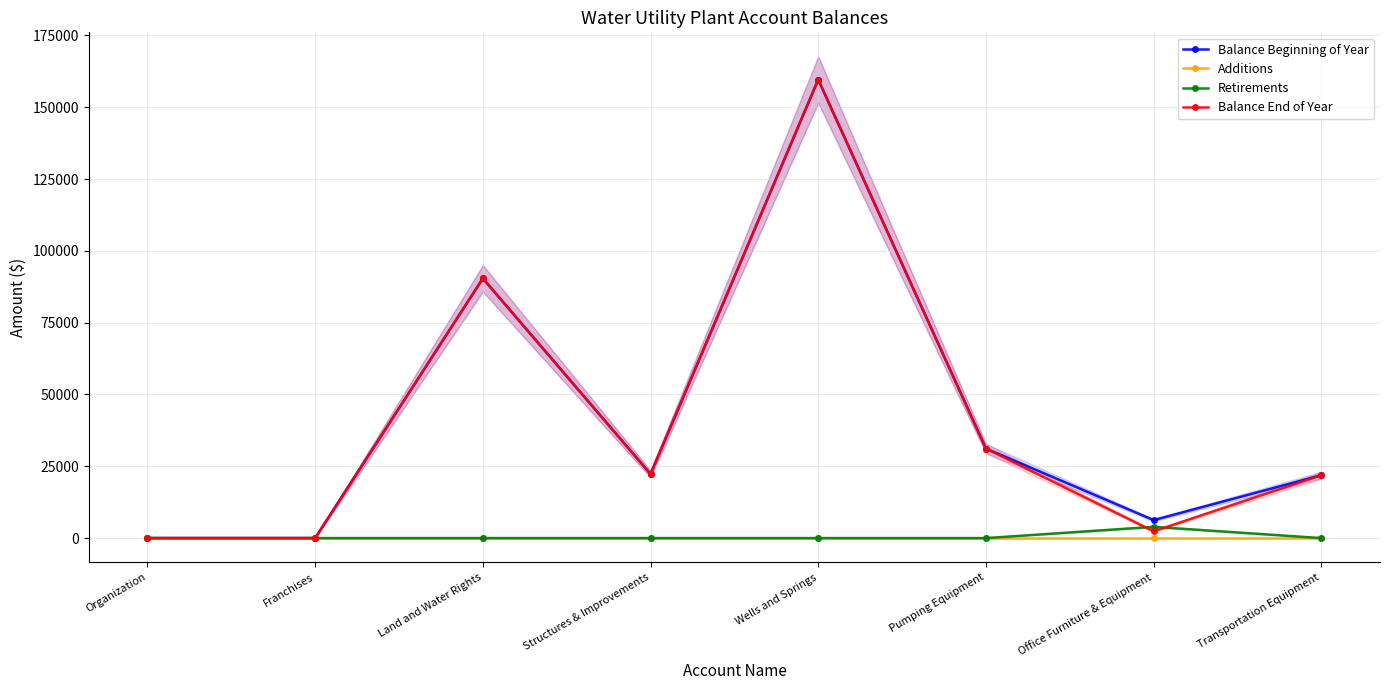

How many interior local peaks does the Retirements series have?

1